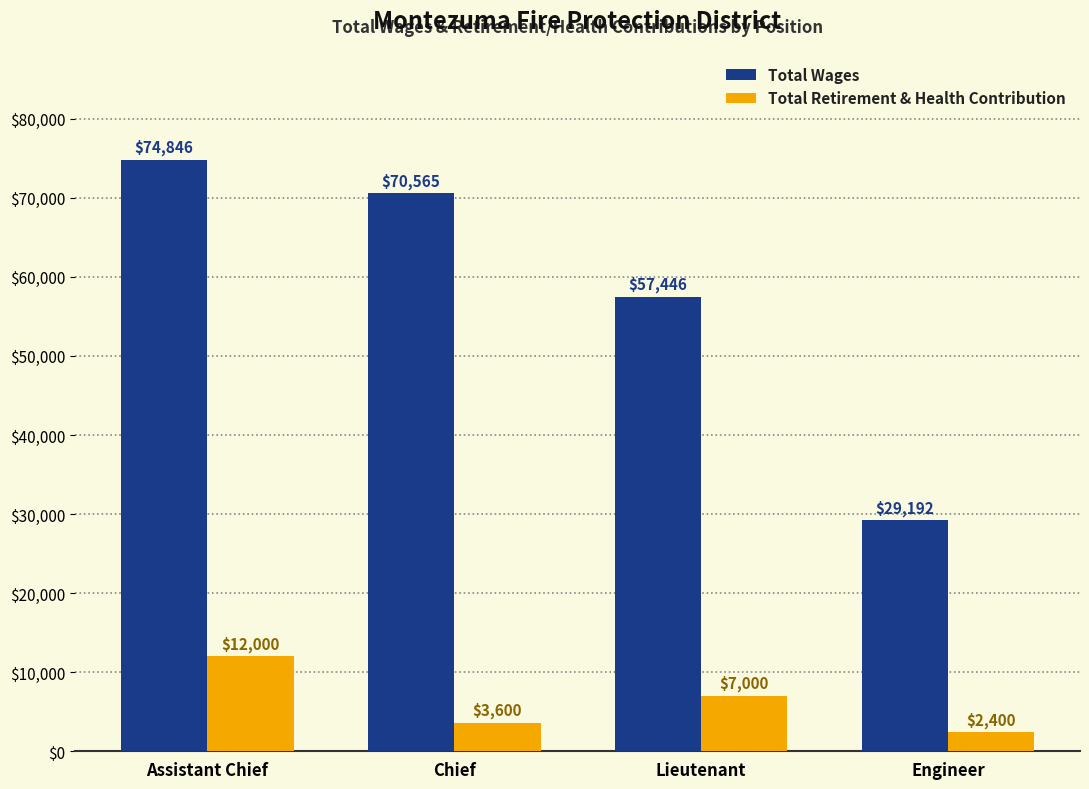

What is the difference between the second highest and second lowest values in the Total Wages series?

13119